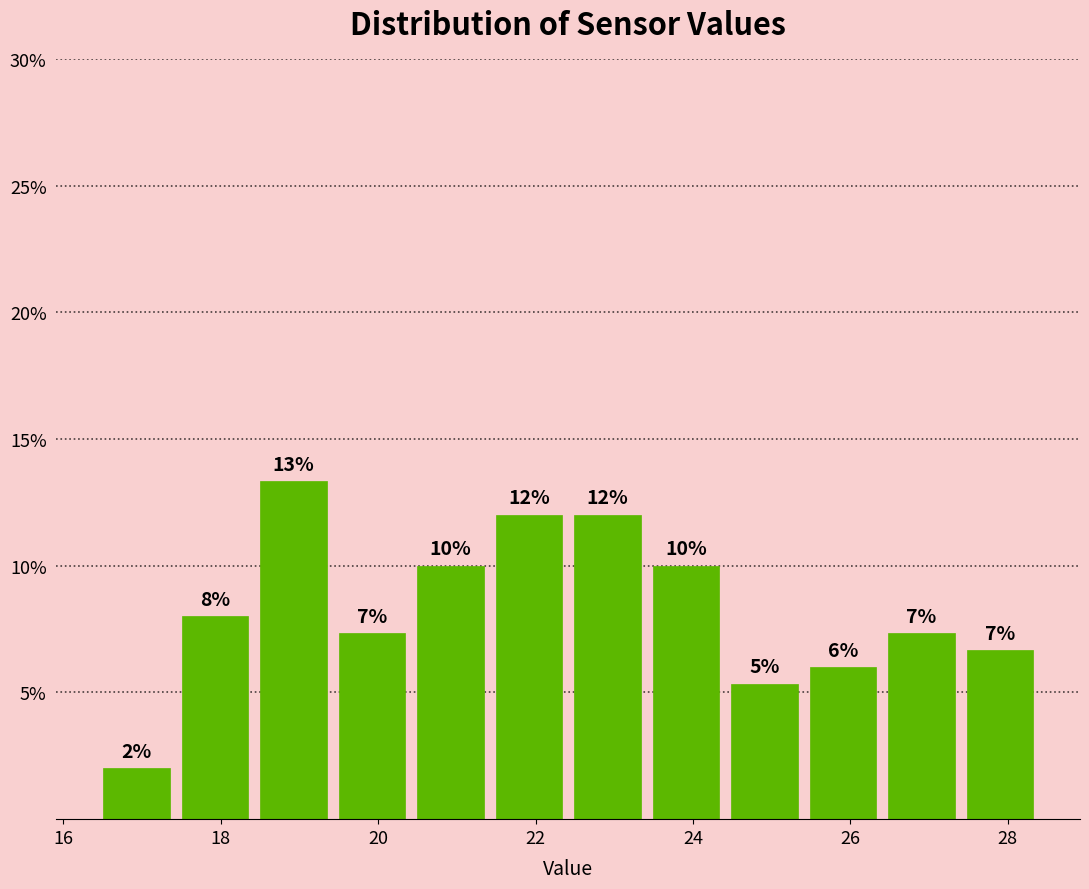

Over which range of the x-axis is the bar tallest?

18.4 to 19.4